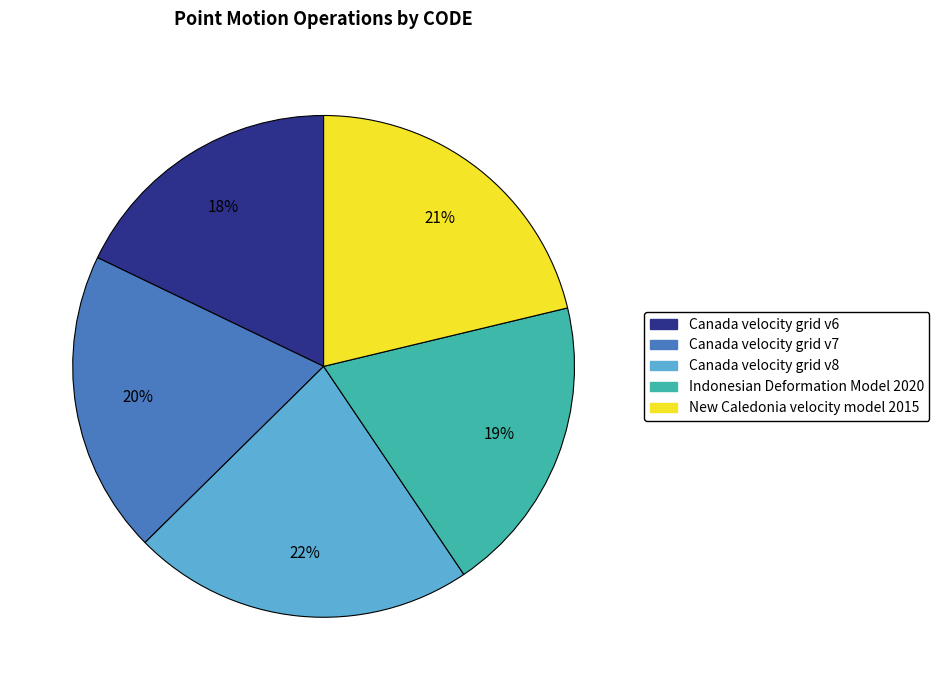

To the nearest percent, what is the combined percentage of Canada velocity grid v8 and Canada velocity grid v7?

42%